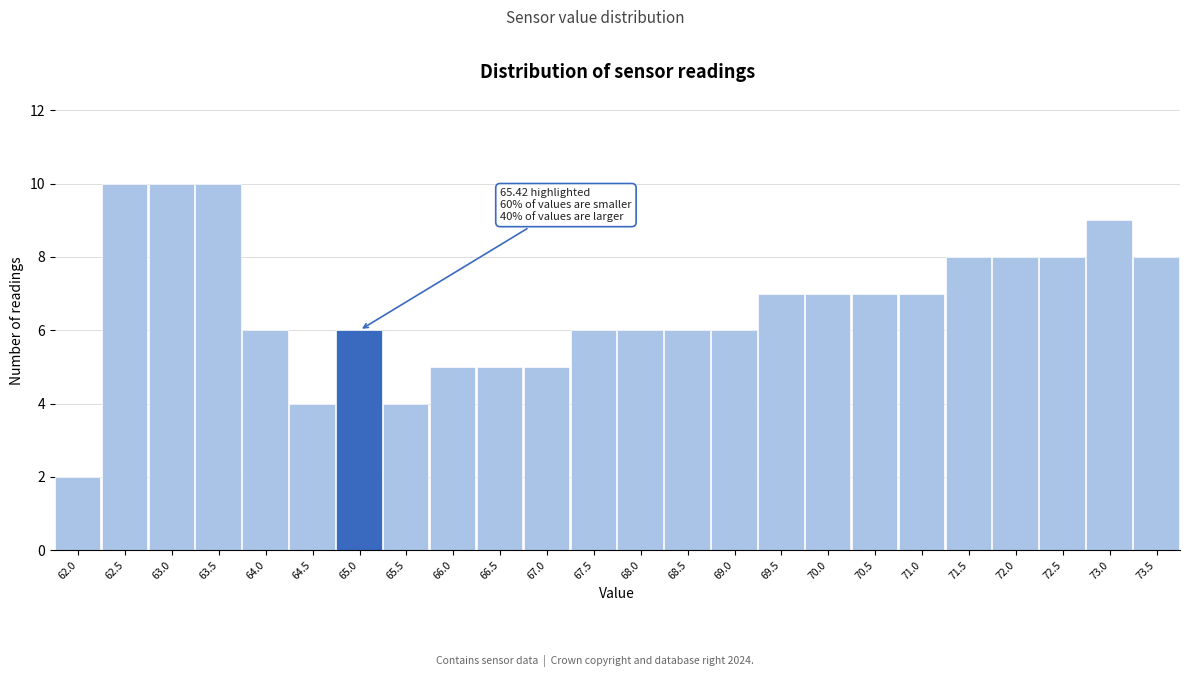

Reading left to right, transcribe all the data shown in this chart.

62.0=2	62.5=10	63.0=10	63.5=10	64.0=6	64.5=4	65.0=6	65.5=4	66.0=5	66.5=5	67.0=5	67.5=6	68.0=6	68.5=6	69.0=6	69.5=7	70.0=7	70.5=7	71.0=7	71.5=8	72.0=8	72.5=8	73.0=9	73.5=8